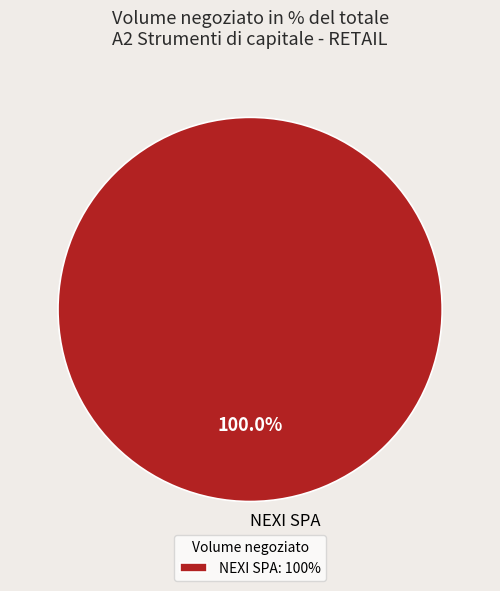

How many segments does this pie chart have?

1